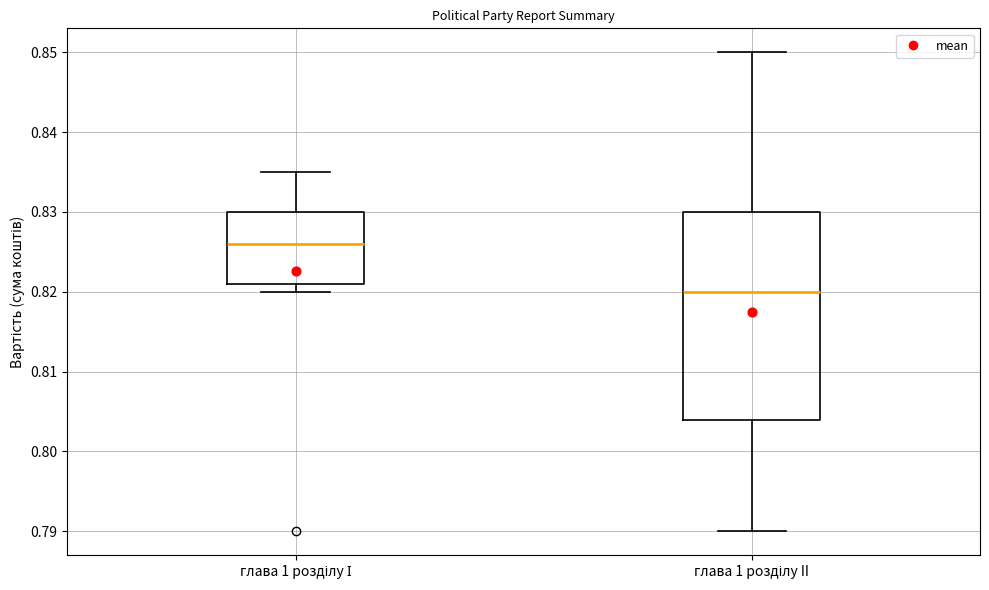

Reading left to right, transcribe this box plot: for each box, give where its median line is, the range the box spans, and where its two whiskers end, as read against the y-axis. The values are not printed on the chart, so give them approximately, as read against the axis.

глава 1 розділу І: median 0.826, box 0.821 to 0.830, whiskers 0.820 to 0.835
глава 1 розділу II: median 0.820, box 0.804 to 0.830, whiskers 0.790 to 0.850